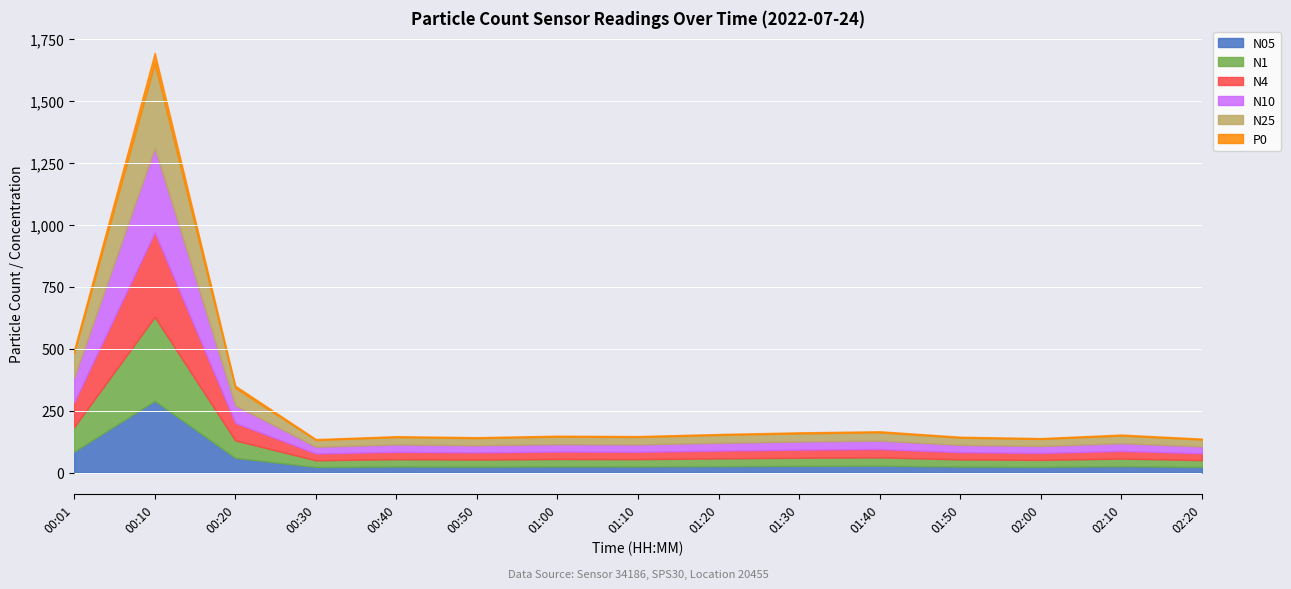

At which category does N10 reach its first local peak?

00:10